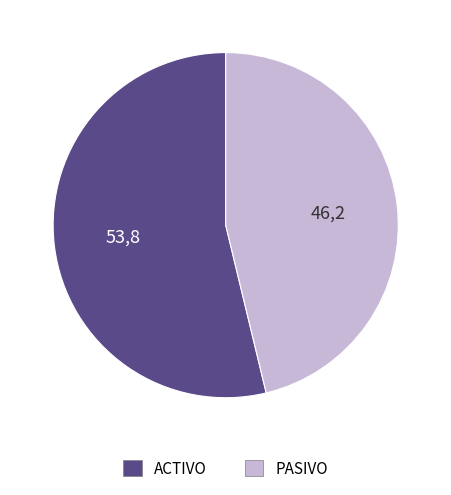

Does ACTIVO represent more than half of the total?

Yes